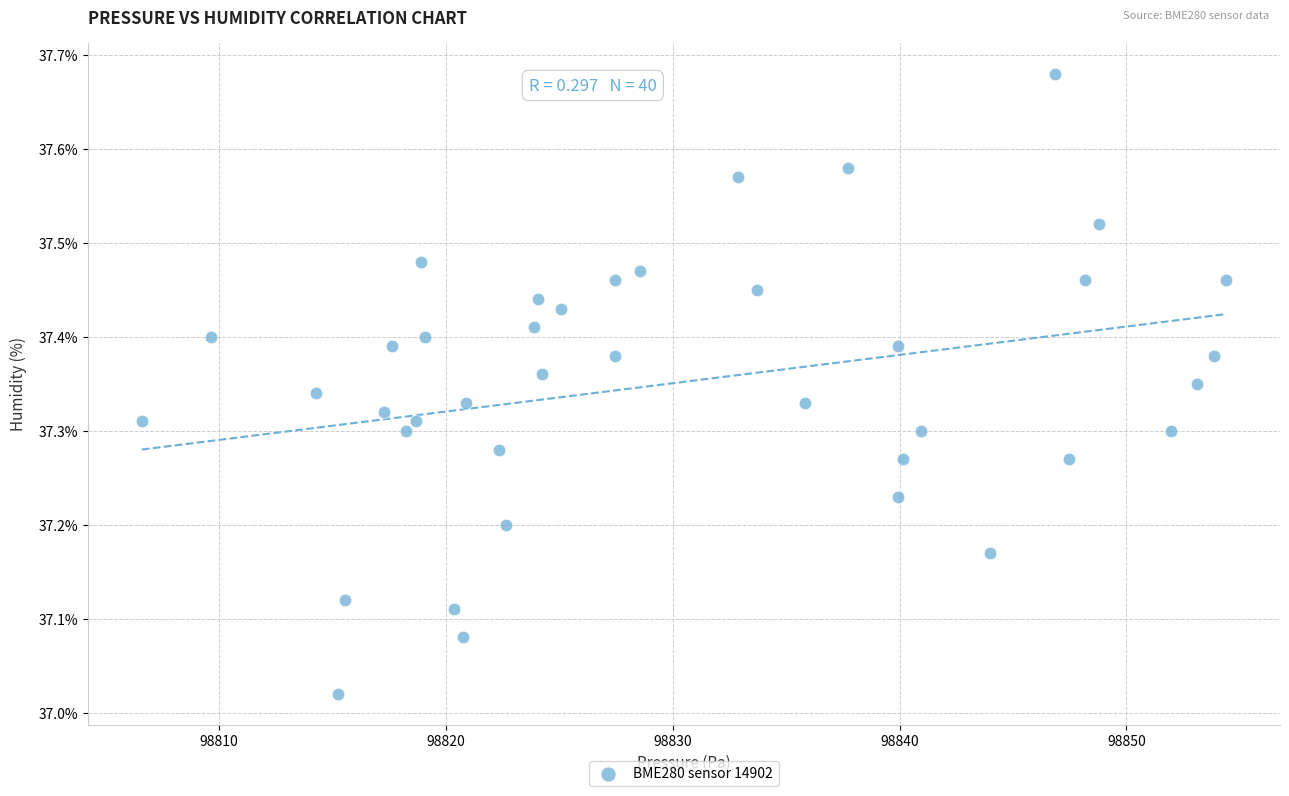

What is the range of Y values (max minus min)?

0.7